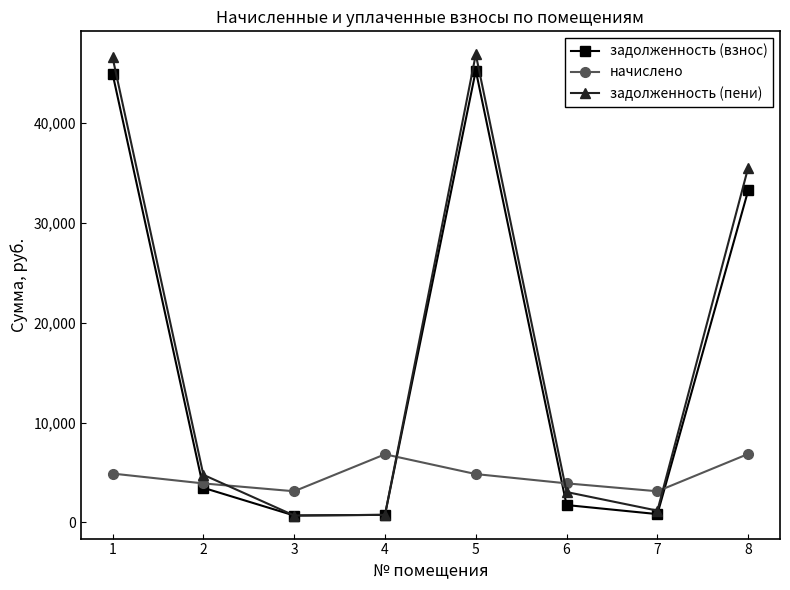

How many intersections are there between задолженность (пени) and начислено?

4